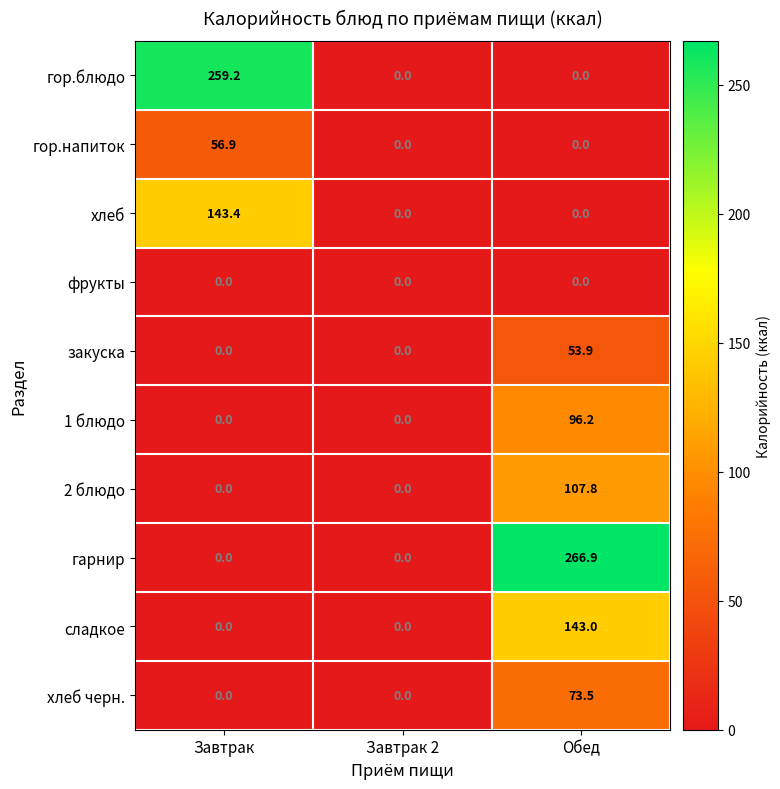

What is the approximate value of гор.блюдо at Завтрак?

259.2